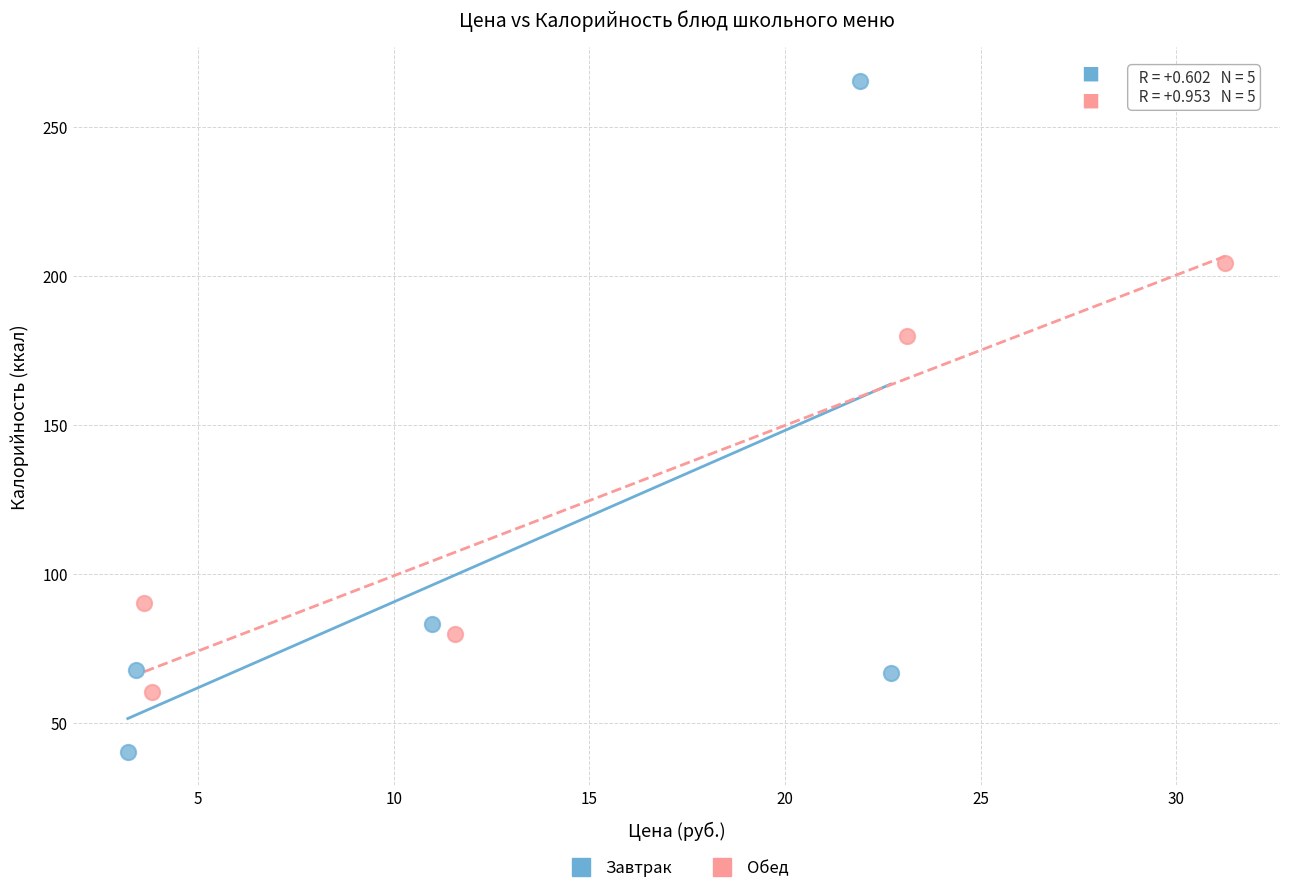

Which series reaches the minimum Y coordinate?

Завтрак